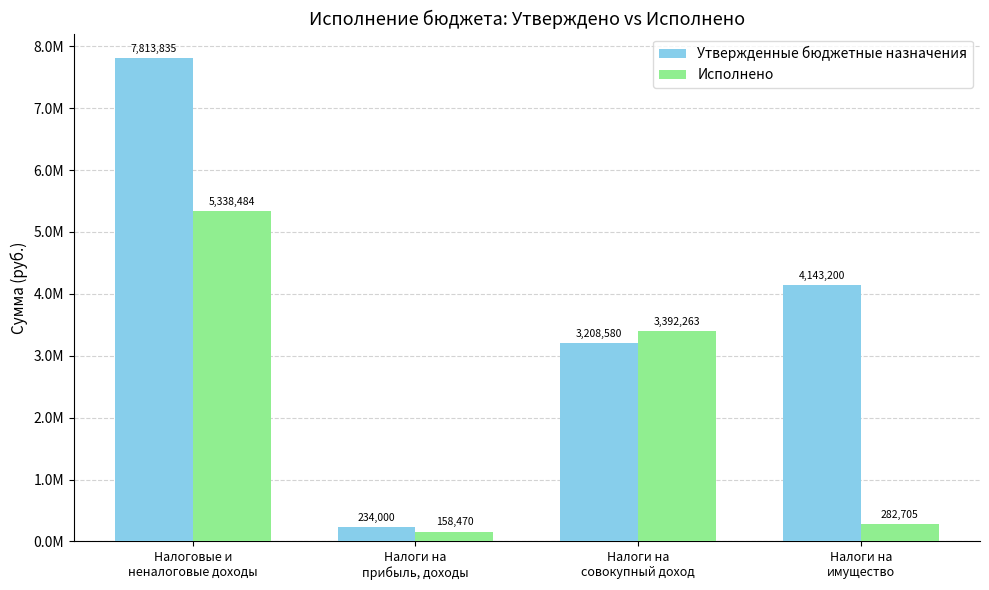

What is the total value across all series at Налоги на
прибыль, доходы?

392470.3